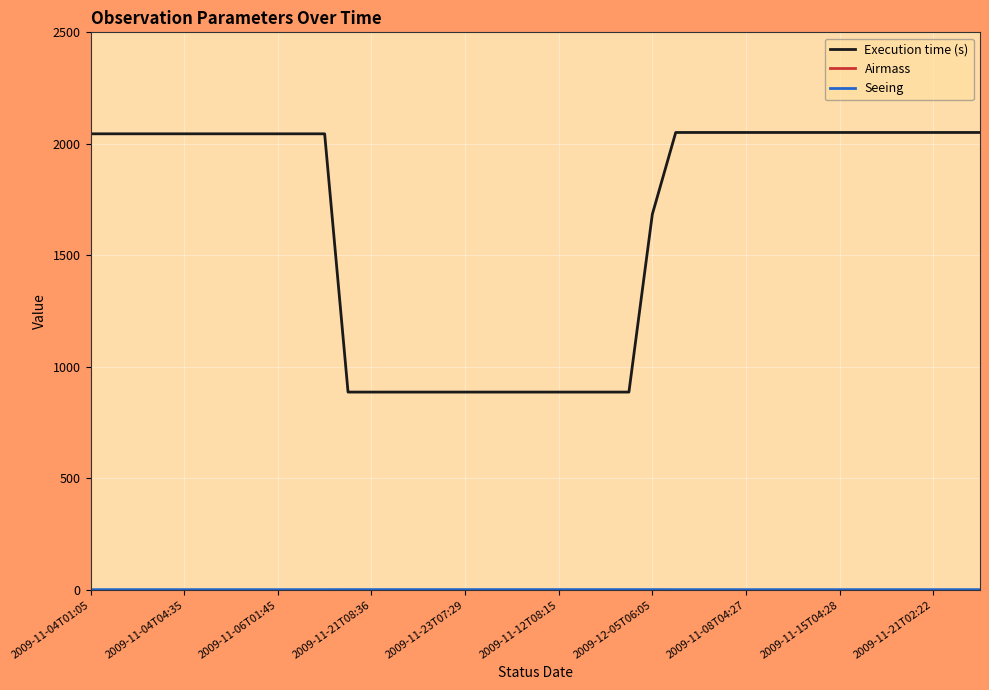

Which series has the largest total across all categories?

Execution time (s)